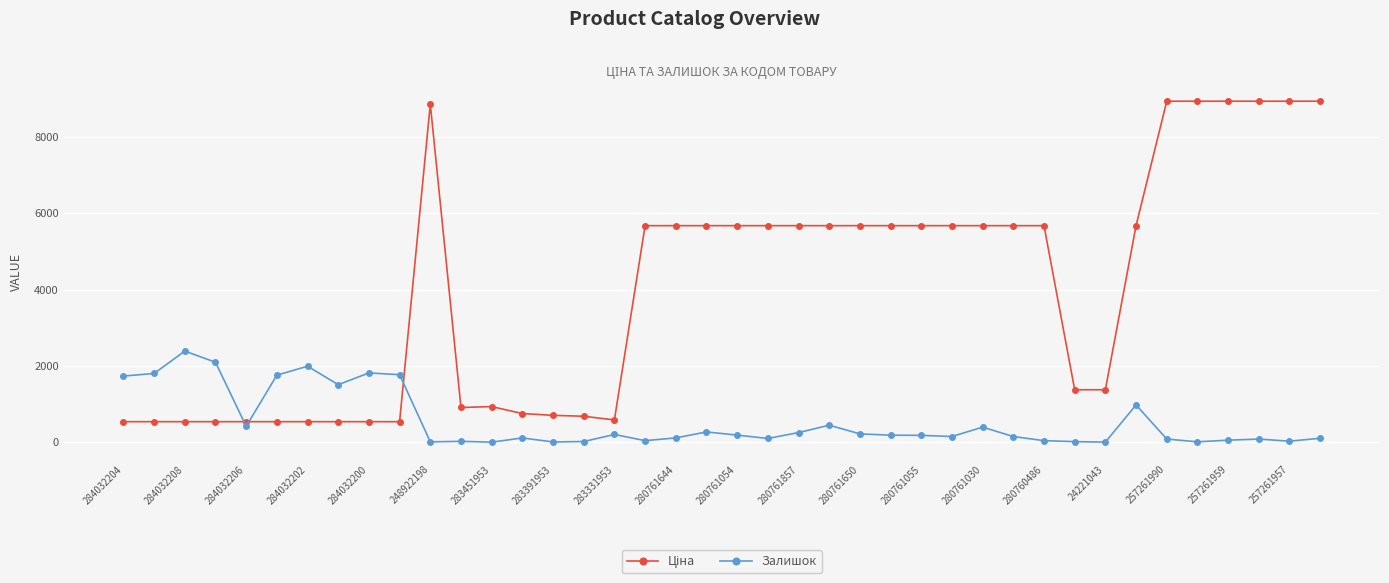

What is the greatest value displayed?

8934.1